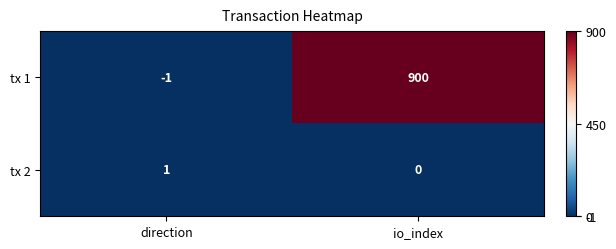

Rank the series by their maximum value, from highest to lowest.

tx 1, tx 2